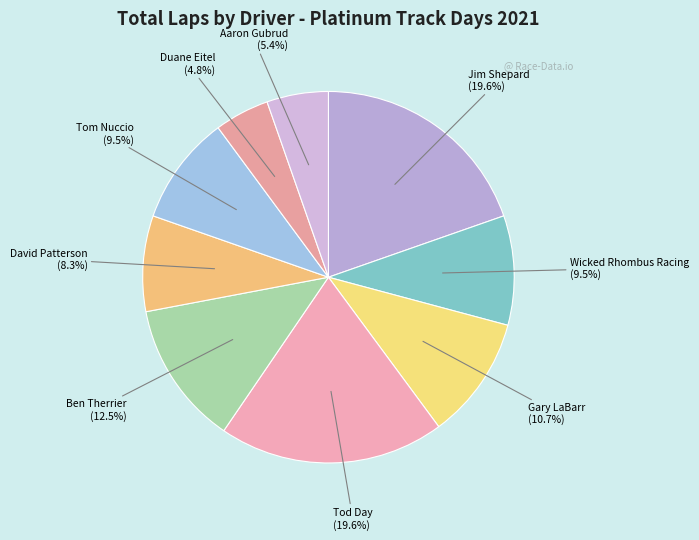

Is Tod Day (19.6%) the majority of the pie?

No